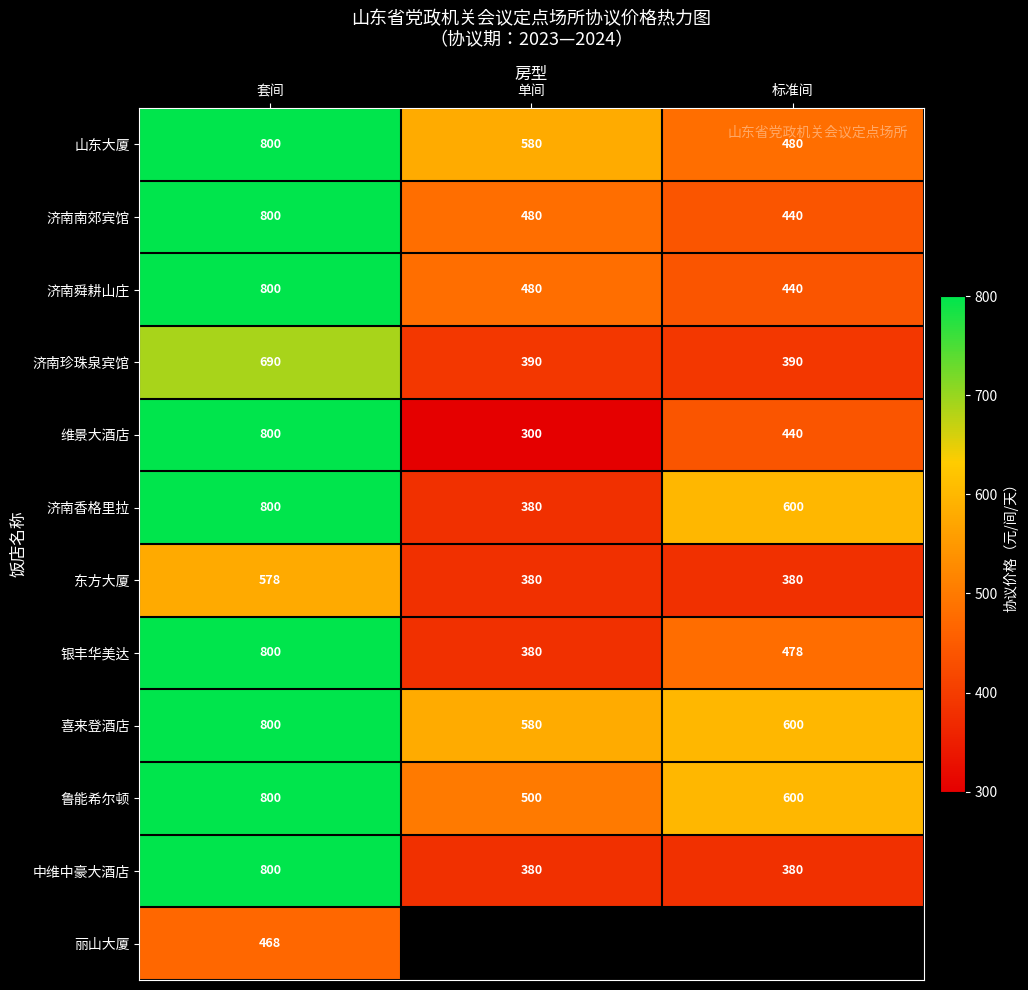

At how many categories does at least one series exceed 413?

3